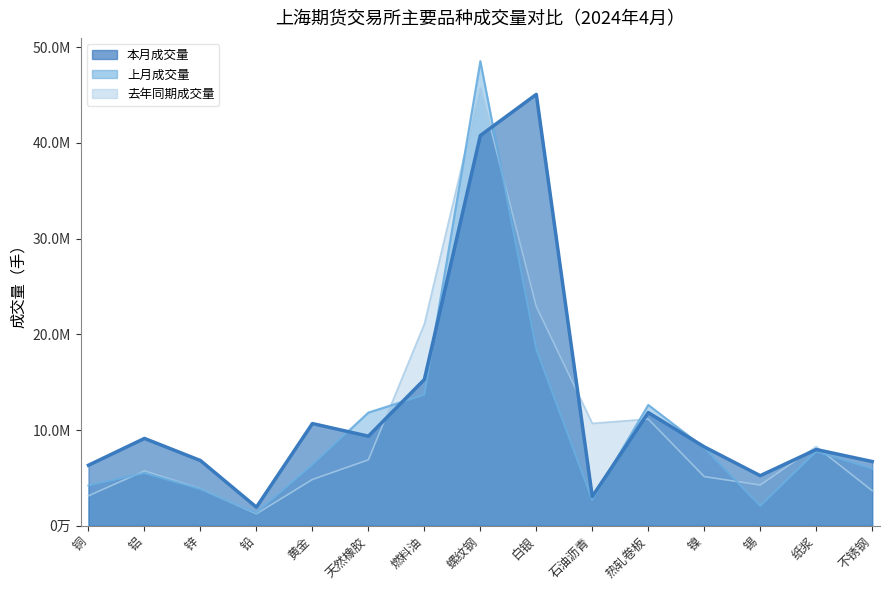

True or false: 上月成交量 and 去年同期成交量 cross at least once.

True